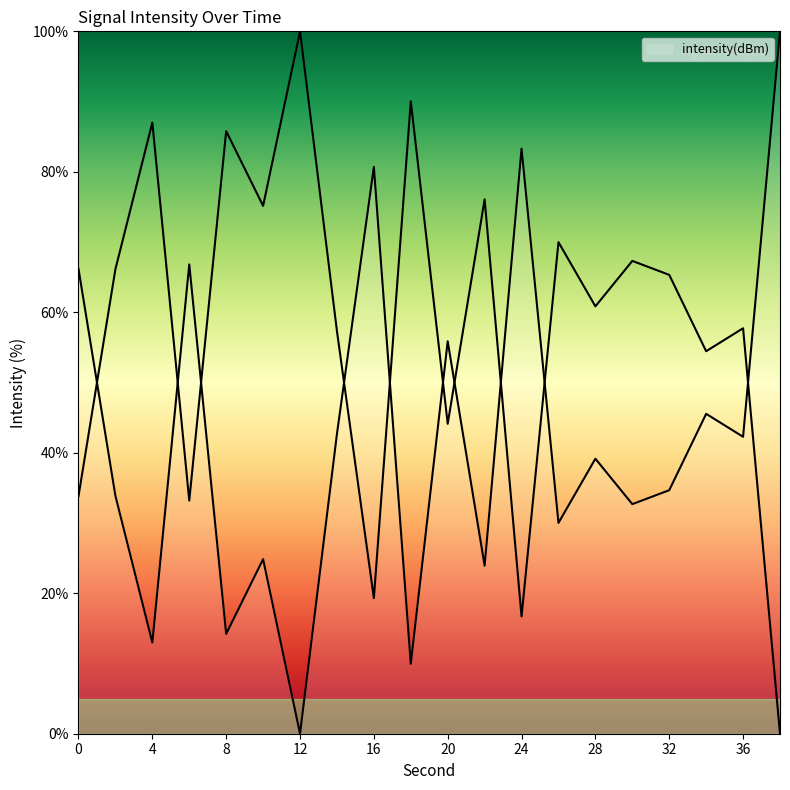

How many categories are shown in the chart?

20